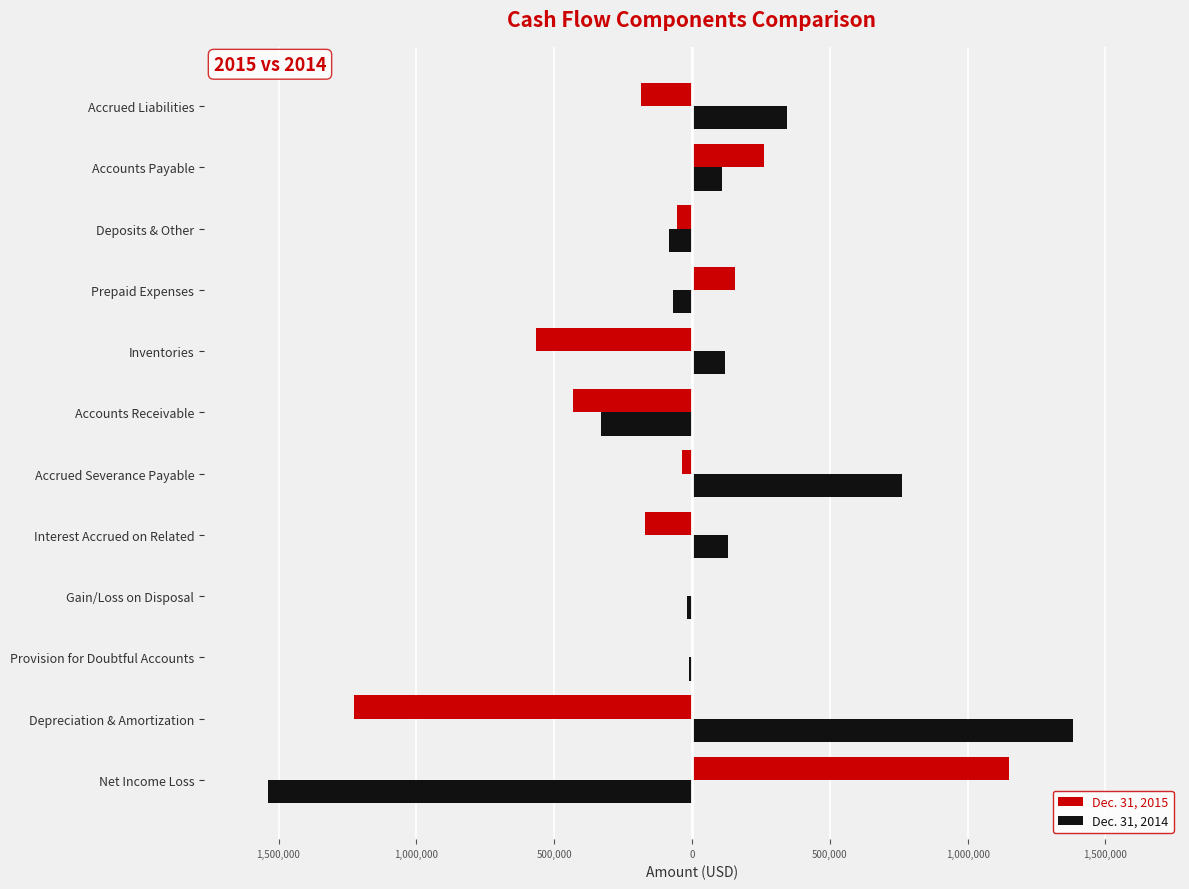

What are all the series names shown in the legend?

Dec. 31, 2015, Dec. 31, 2014